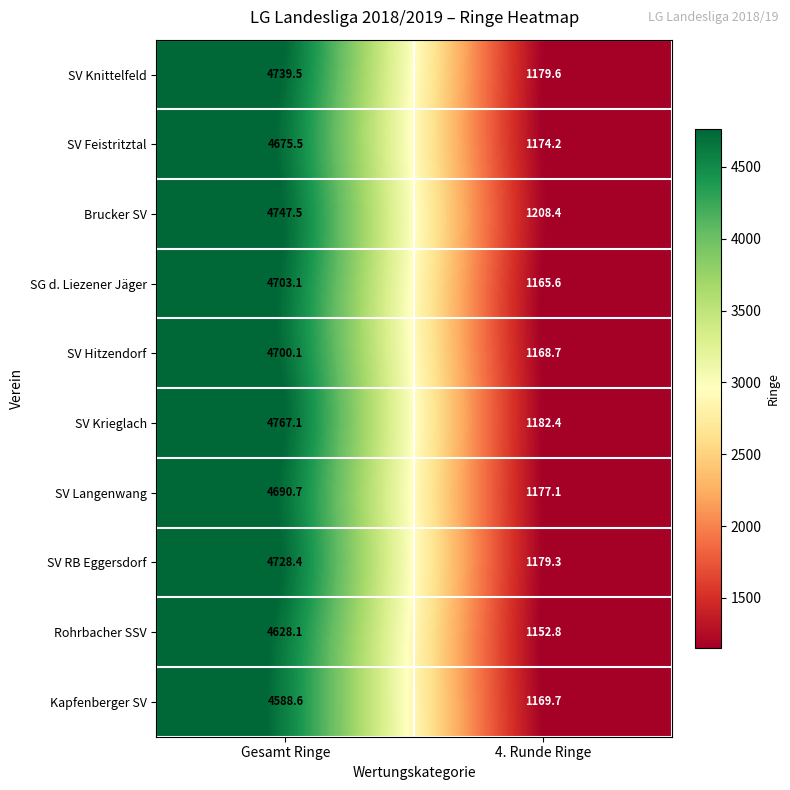

Rank the series by their maximum value, from lowest to highest.

Kapfenberger SV, Rohrbacher SSV, SV Feistritztal, SV Langenwang, SV Hitzendorf, SG d. Liezener Jäger, SV RB Eggersdorf, SV Knittelfeld, Brucker SV, SV Krieglach